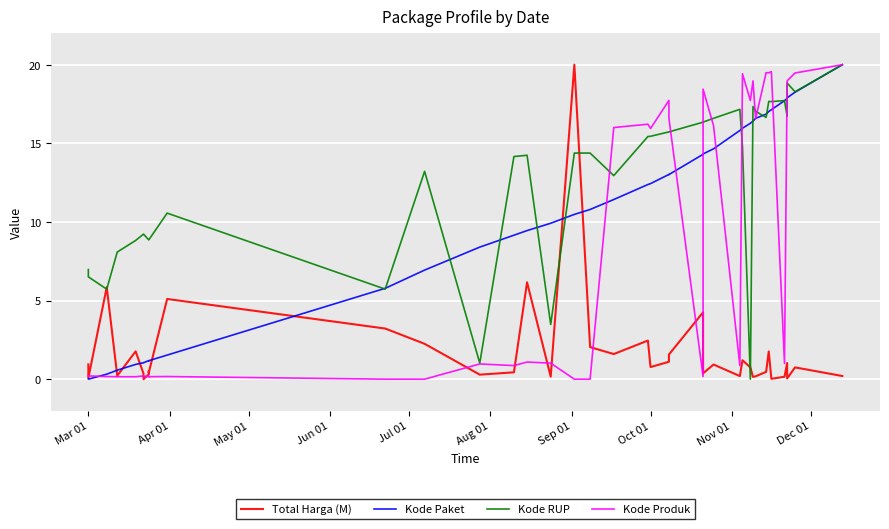

How many positive values does the Kode RUP series have?

39